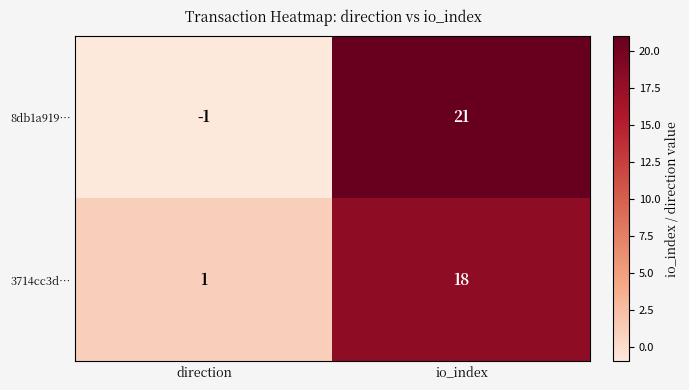

True or false: 3714cc3d… has a value of 0 at direction.

False